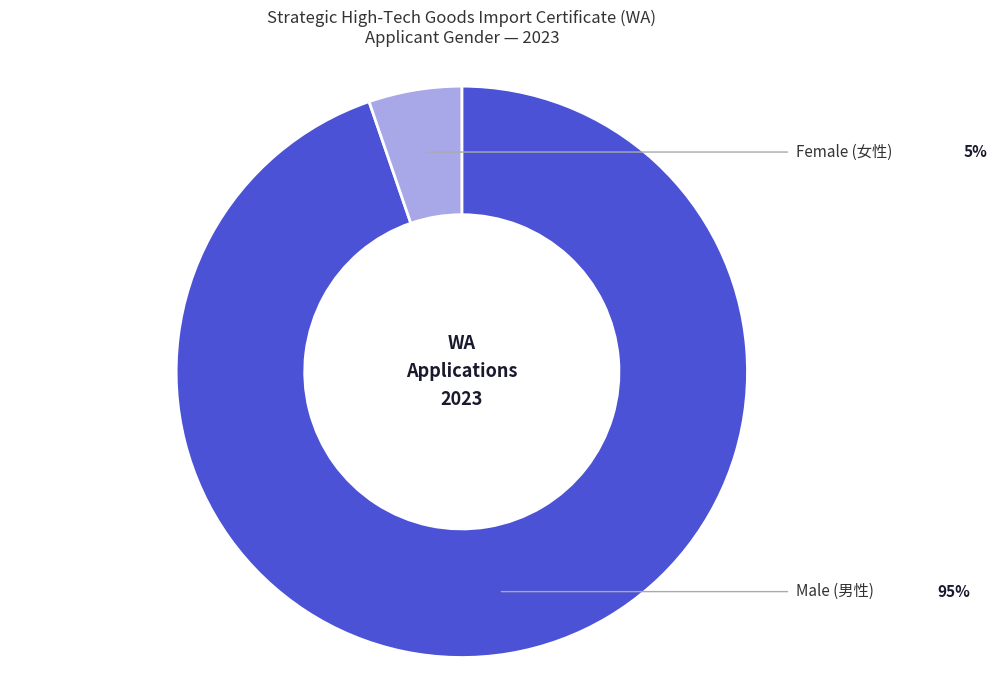

To the nearest percent, what is the difference between the Female (女性) and Male (男性) slice percentages?

89%